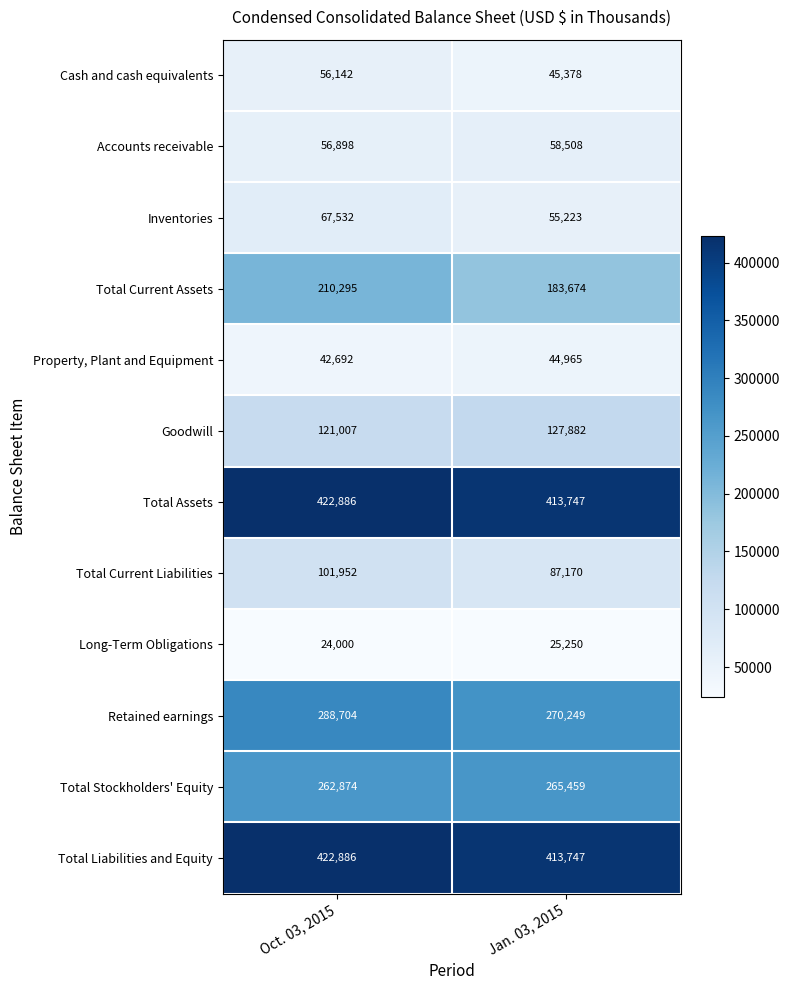

Rank the categories by Retained earnings value from lowest to highest.

Jan. 03, 2015, Oct. 03, 2015